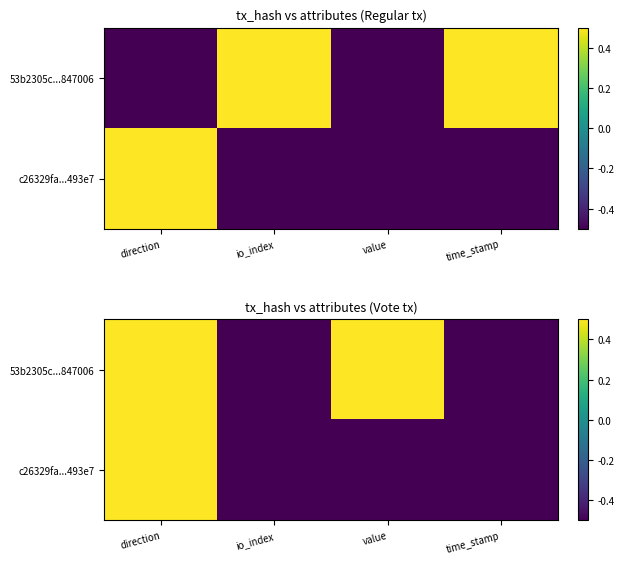

What is the highest value of the 53b2305c...847006 series?

0.5